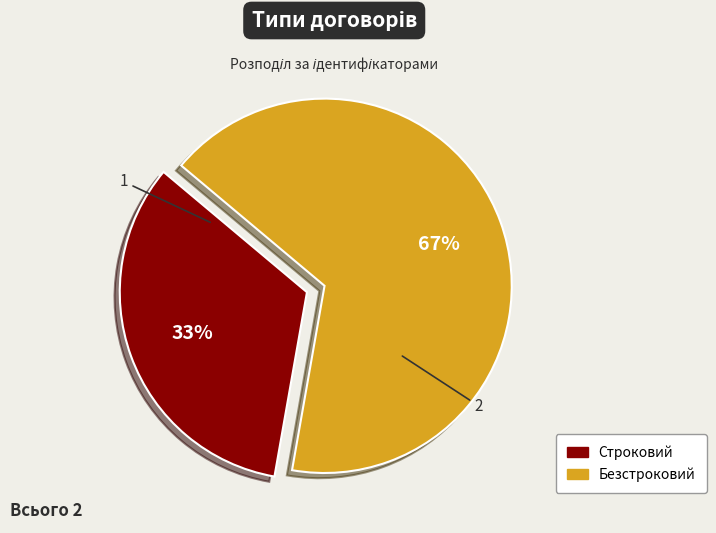

Between Безстроковий and Строковий, which is larger?

Безстроковий